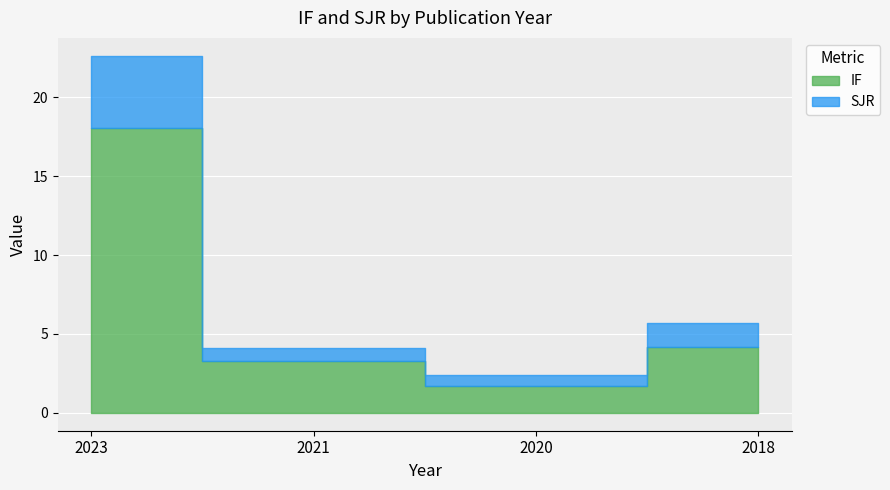

True or false: IF has a value of 4.2 at 2018.

True